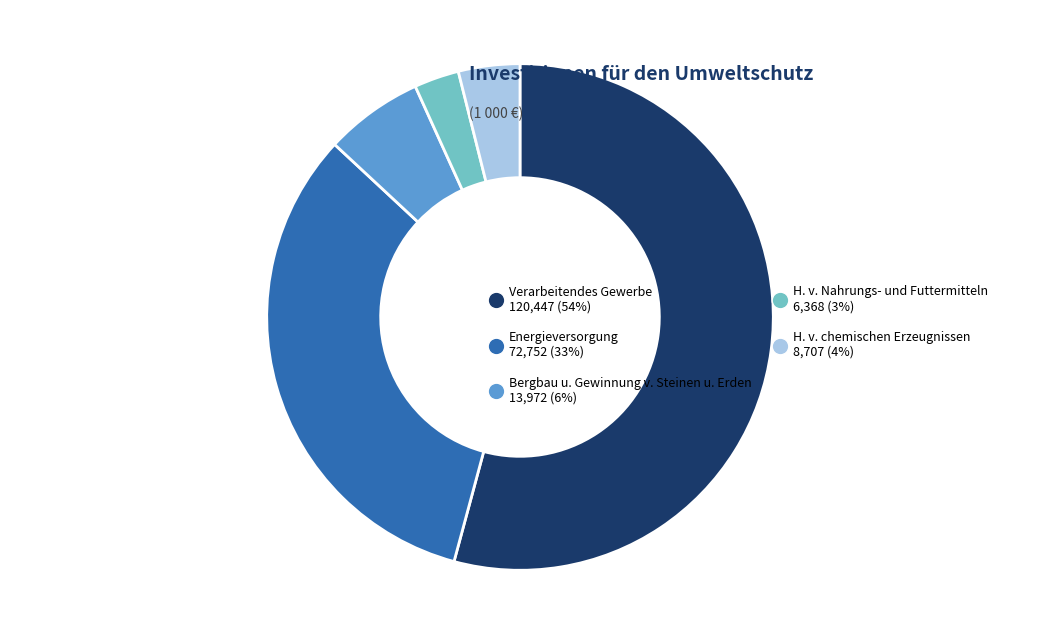

Is it true that H. v. Nahrungs­ und Futtermitteln 6,368 (3%) is 3% of the pie?

True